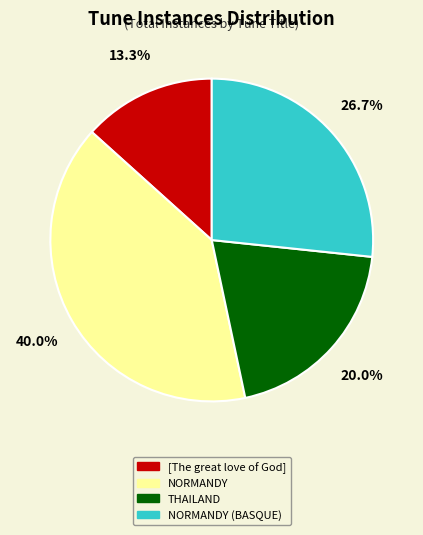

Is there any slice that represents more than half of the pie?

No